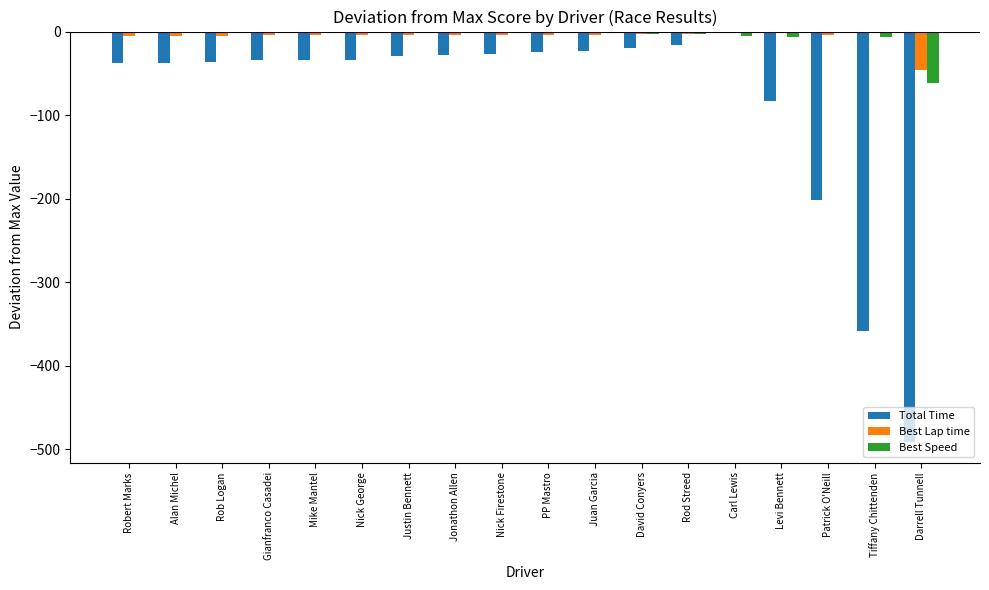

What is the total value across all series at Levi Bennett?

-90.2